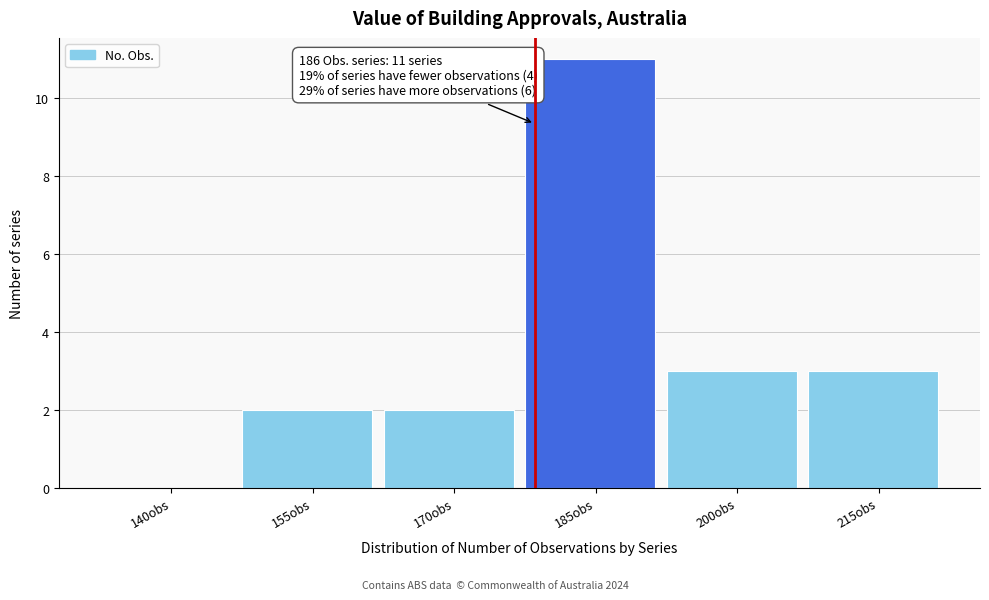

Reading right to left, what are all the values shown in this chart?

215obs=3	200obs=3	185obs=11	170obs=2	155obs=2	140obs=0